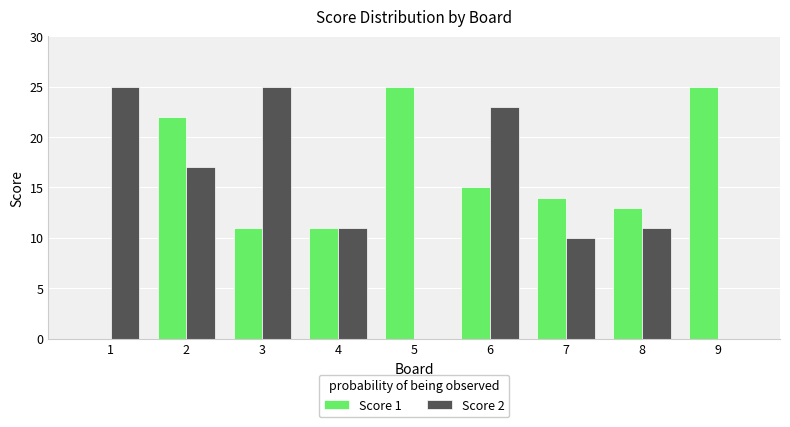

Are the bars horizontal?

No